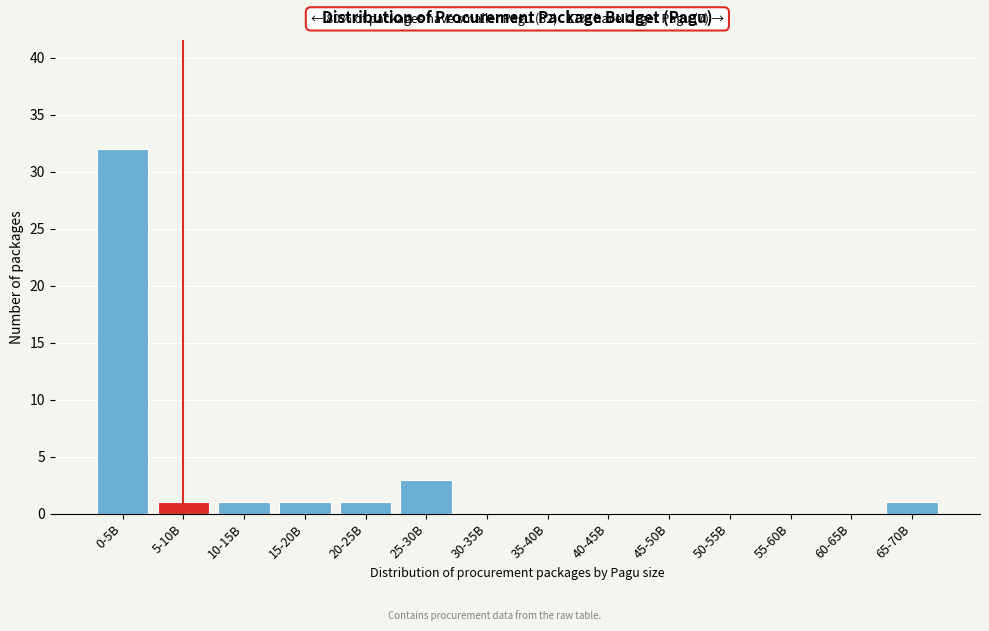

Reading right to left, what are all the values shown in this chart?

65-70B=1	60-65B=0	55-60B=0	50-55B=0	45-50B=0	40-45B=0	35-40B=0	30-35B=0	25-30B=3	20-25B=1	15-20B=1	10-15B=1	5-10B=1	0-5B=32